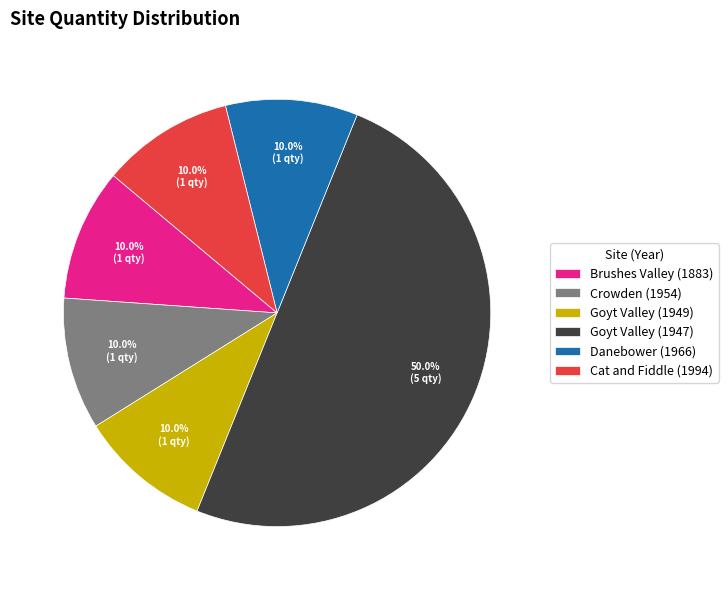

Approximately how many times larger is the value at Goyt Valley (1947) compared to Brushes Valley (1883)?

5.0